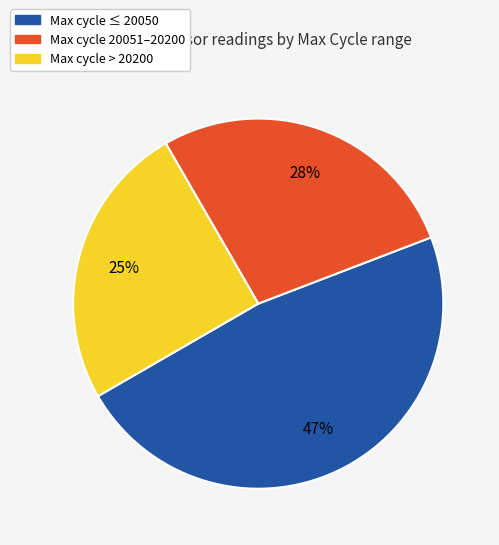

Count the number of slices in the pie.

3